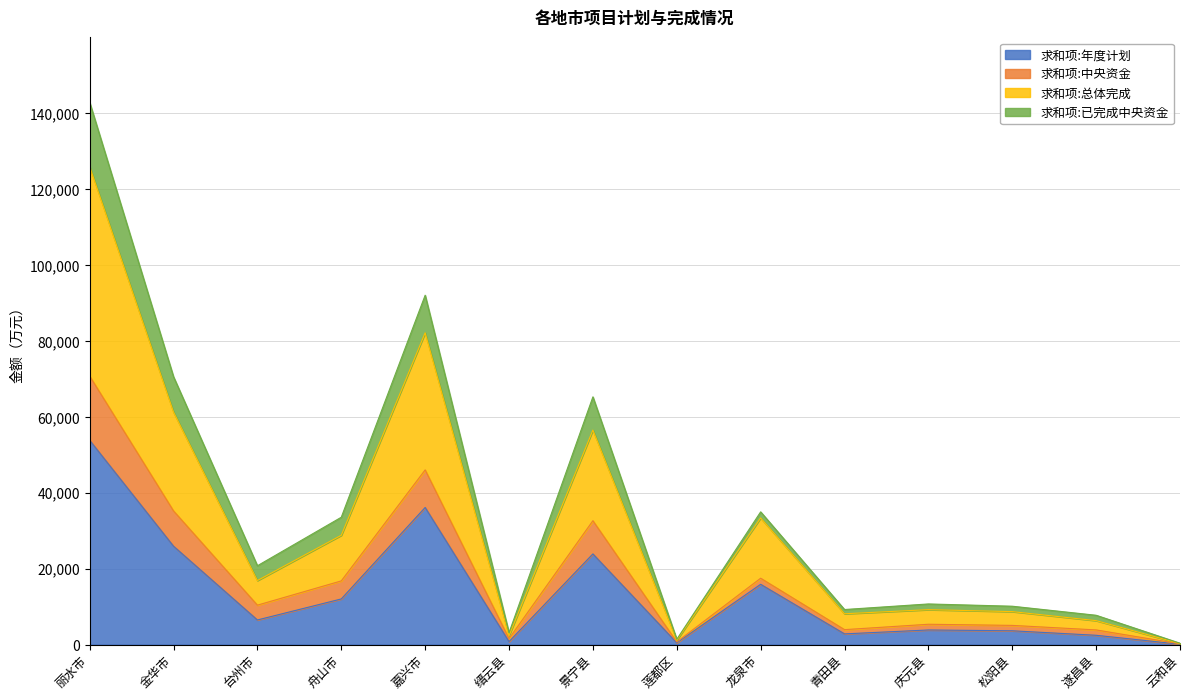

How many values in the 求和项:年度计划 series are below 6477?

7